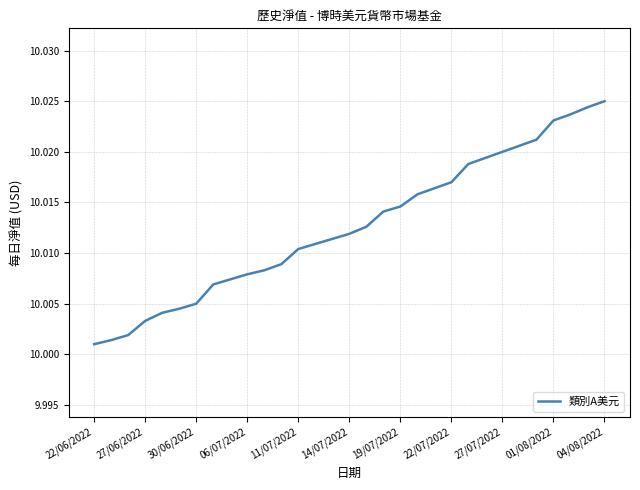

What is the maximum value shown in the chart?

10.0